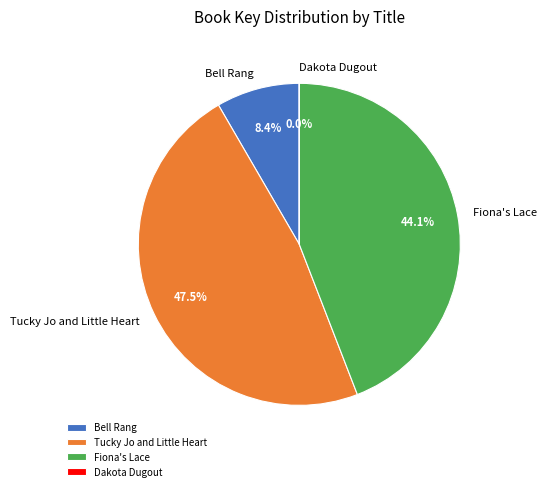

Combined, what portion of the pie is Tucky Jo and Little Heart and Fiona's Lace?

91.6%